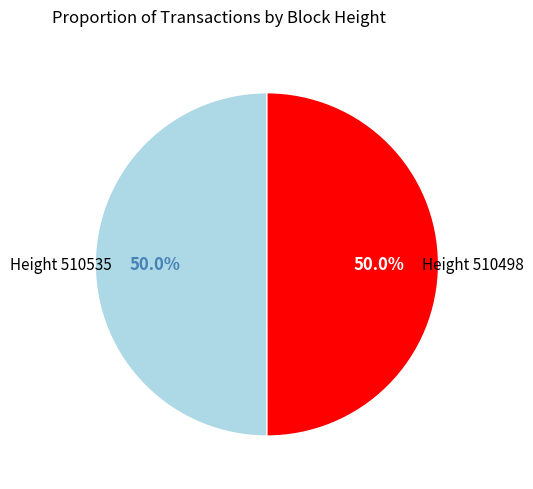

What is the ratio of the value at Height 510535 to the value at Height 510498?

1.0